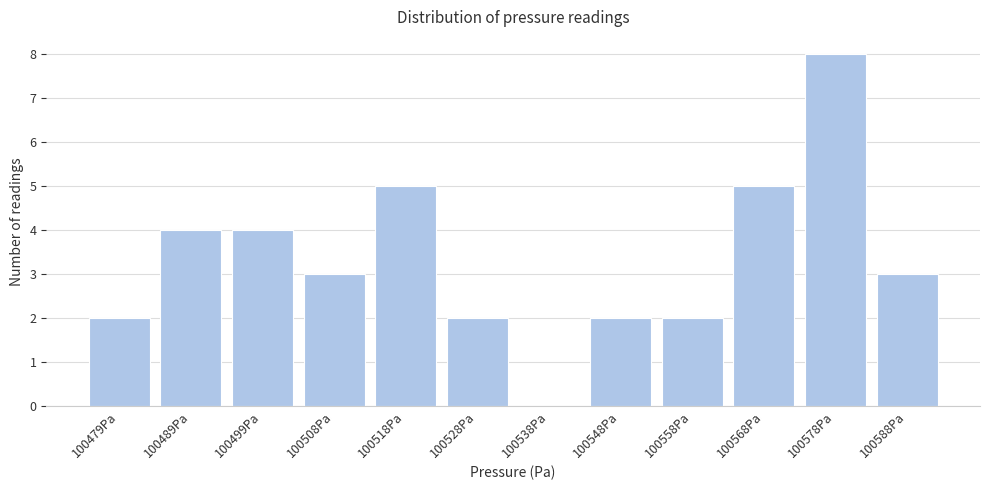

Reading left to right, extract all data points from this chart.

100479Pa=2	100489Pa=4	100499Pa=4	100508Pa=3	100518Pa=5	100528Pa=2	100538Pa=0	100548Pa=2	100558Pa=2	100568Pa=5	100578Pa=8	100588Pa=3